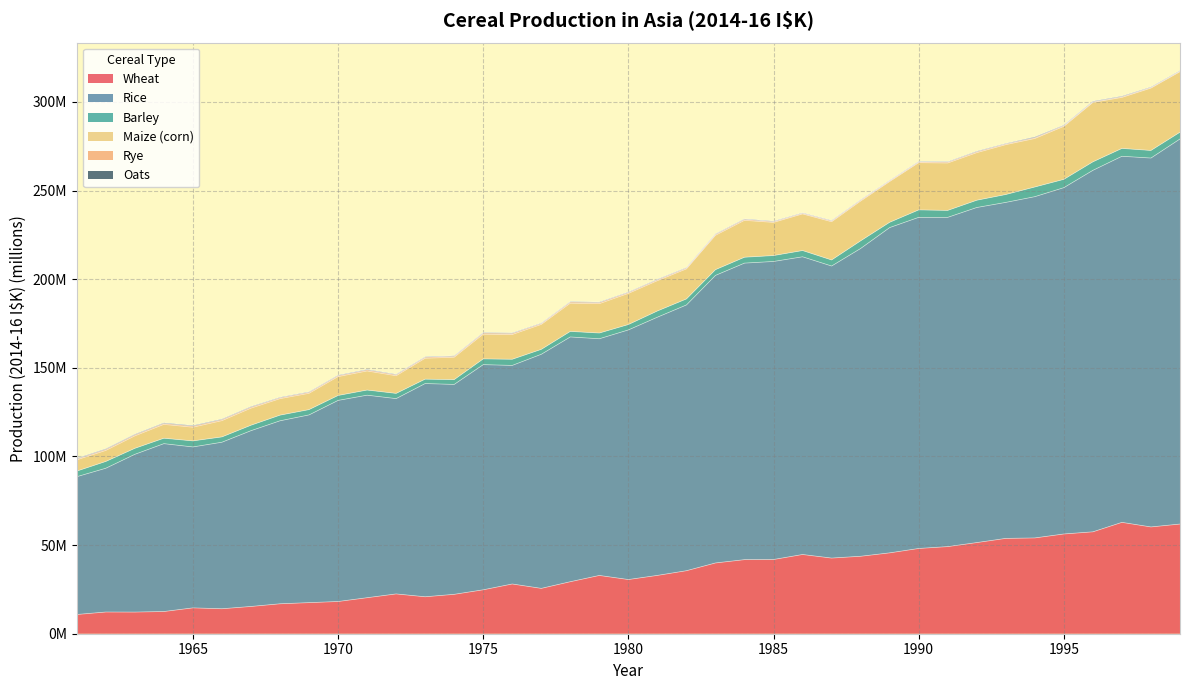

True or false: Maize (corn) has a value of 149.1 at 1971.

True